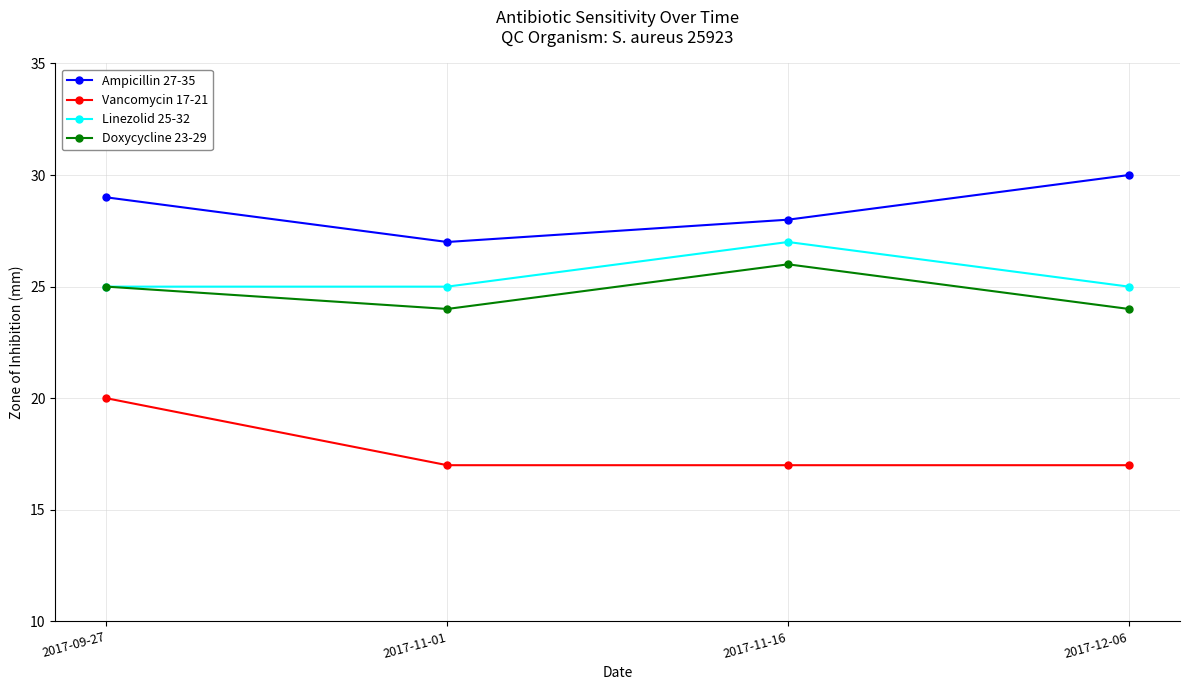

List the series in order of their peak value, highest first.

Ampicillin 27-35, Linezolid 25-32, Doxycycline 23-29, Vancomycin 17-21